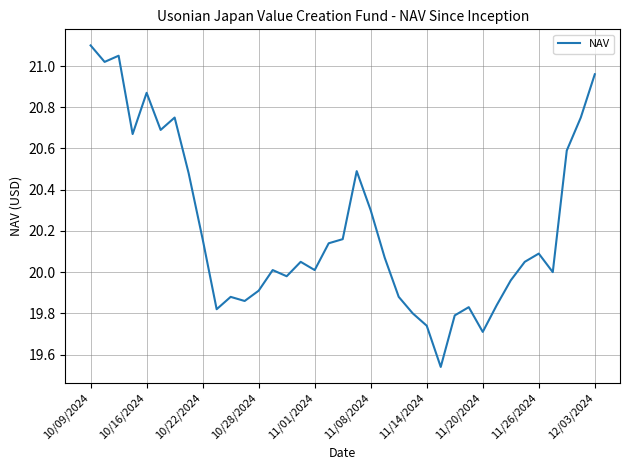

What is the difference between the maximum and minimum values?

1.6